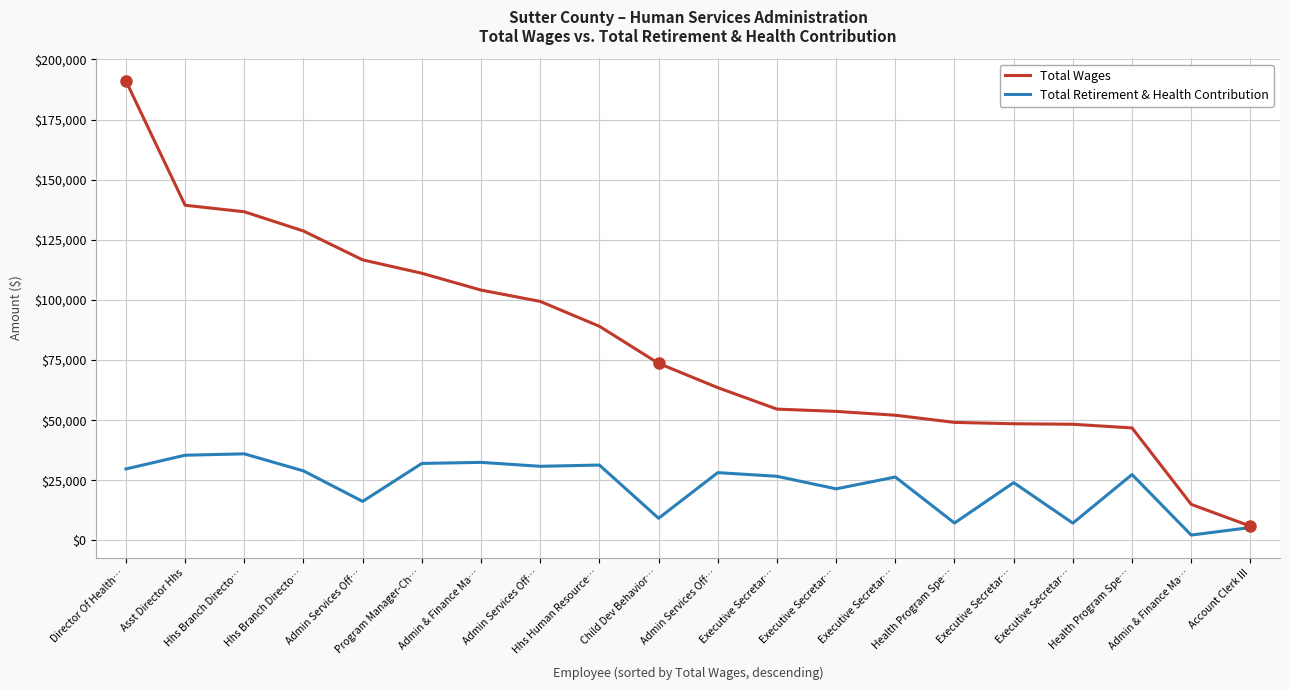

True or false: Total Wages and Total Retirement & Health Contribution cross at least once.

False